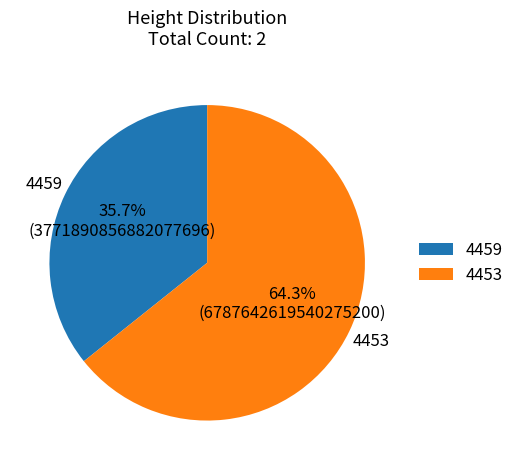

To the nearest percent, what percentage of the pie is 4459?

36%